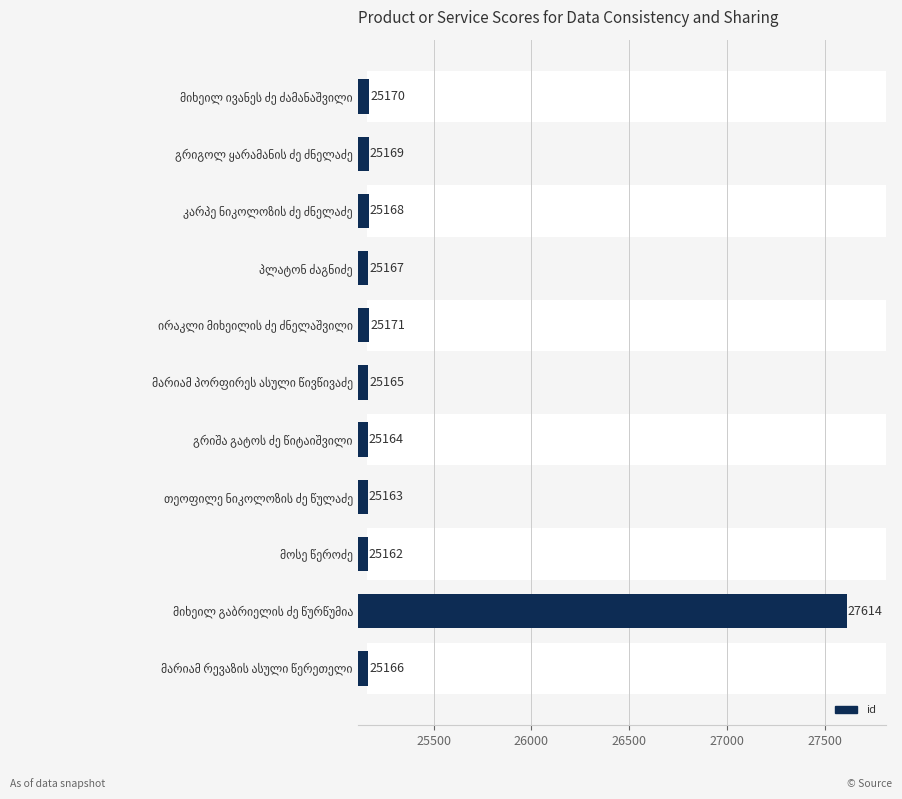

The chart shows a value of 38417 at გრიშა გატოს ძე წიტაიშვილი. True or false?

False